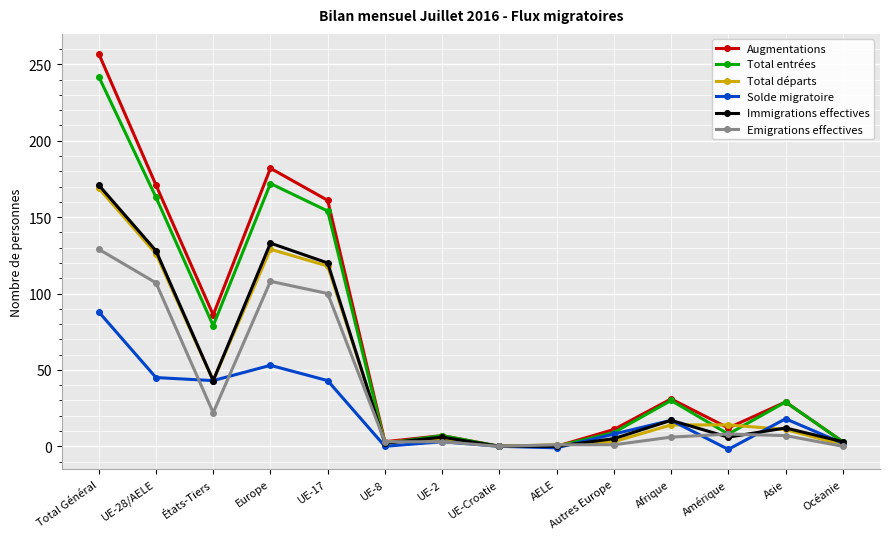

Is the value of Immigrations effectives at AELE greater than the value of Solde migratoire at Total Général?

No